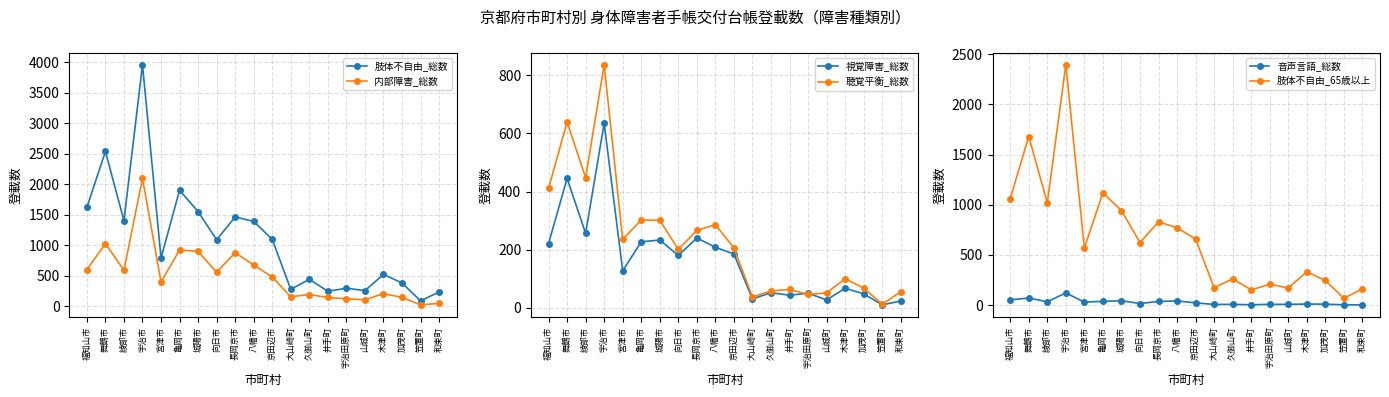

What position from the left is 舞鶴市?

2